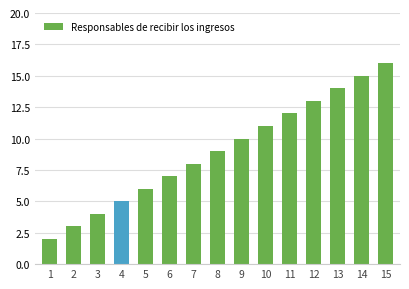

Between 9 and 3, which is larger?

9